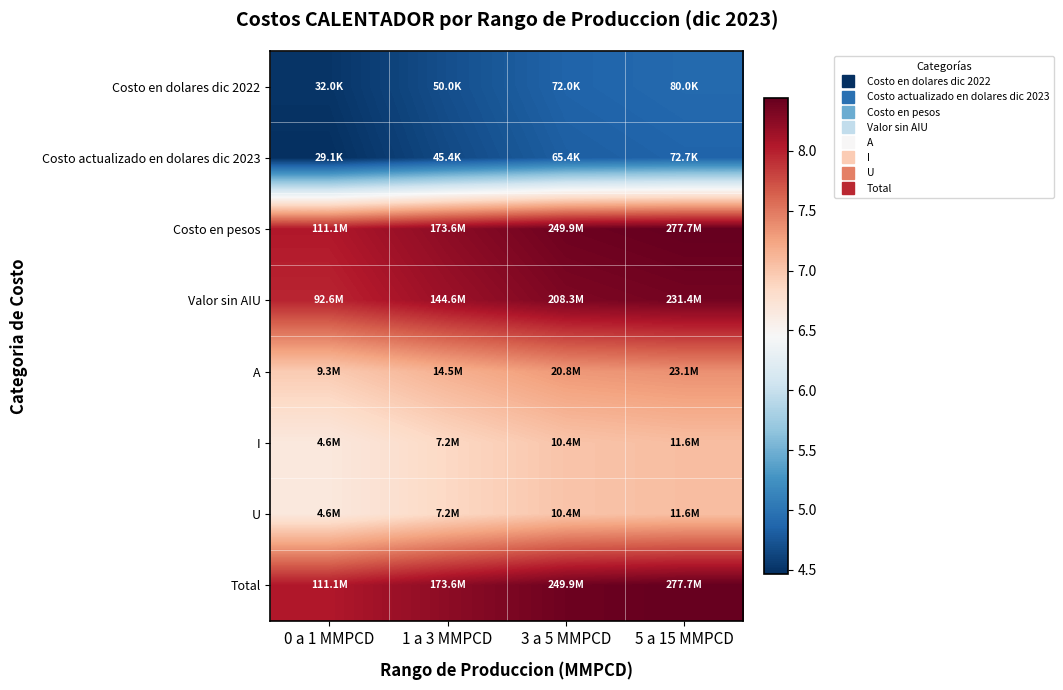

How many series are shown in this chart?

8